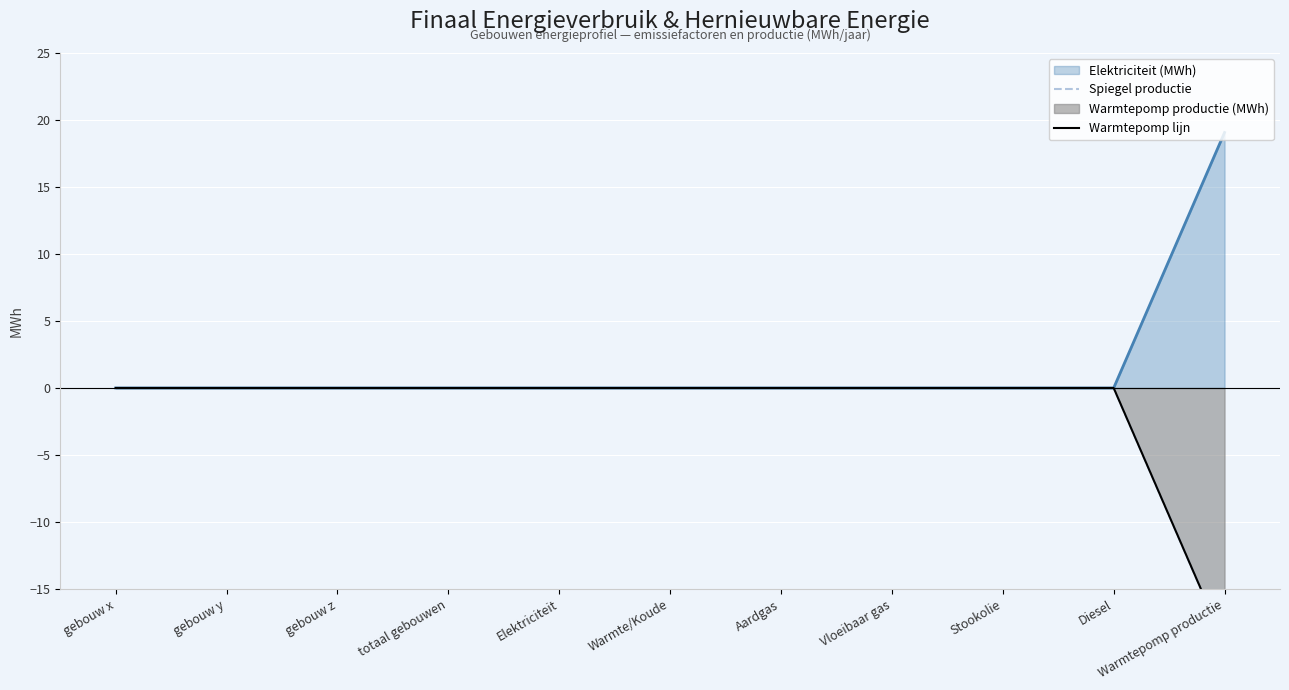

Which series changed the most between gebouw z and Aardgas?

Spiegel productie